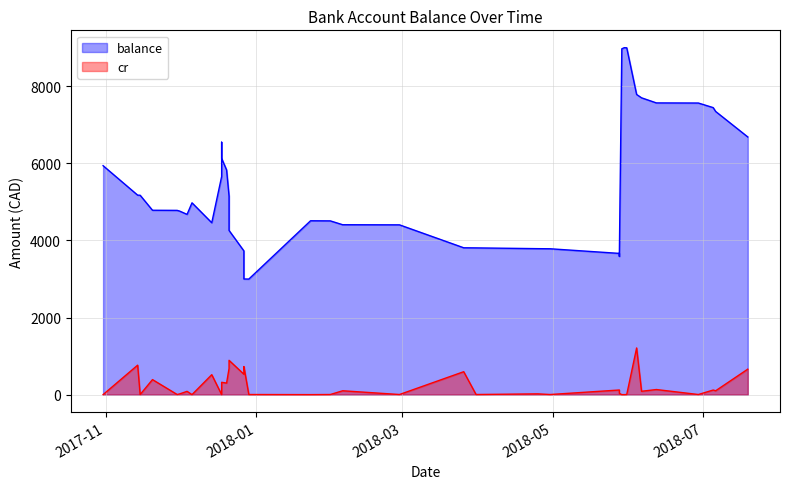

What is the maximum value for cr?

1211.2